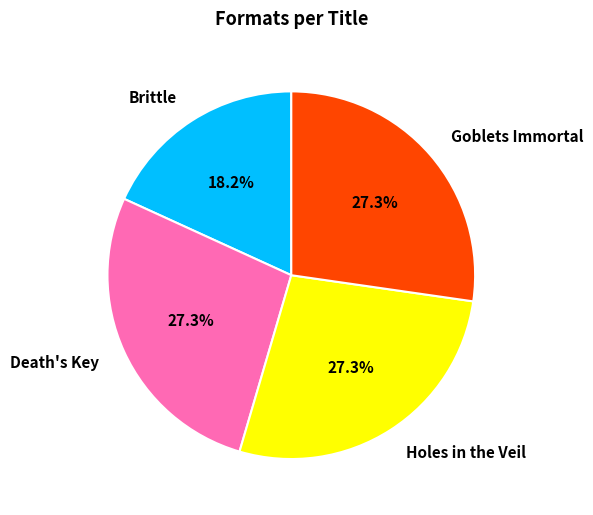

To the nearest percent, what percentage of the pie is Holes in the Veil?

27%